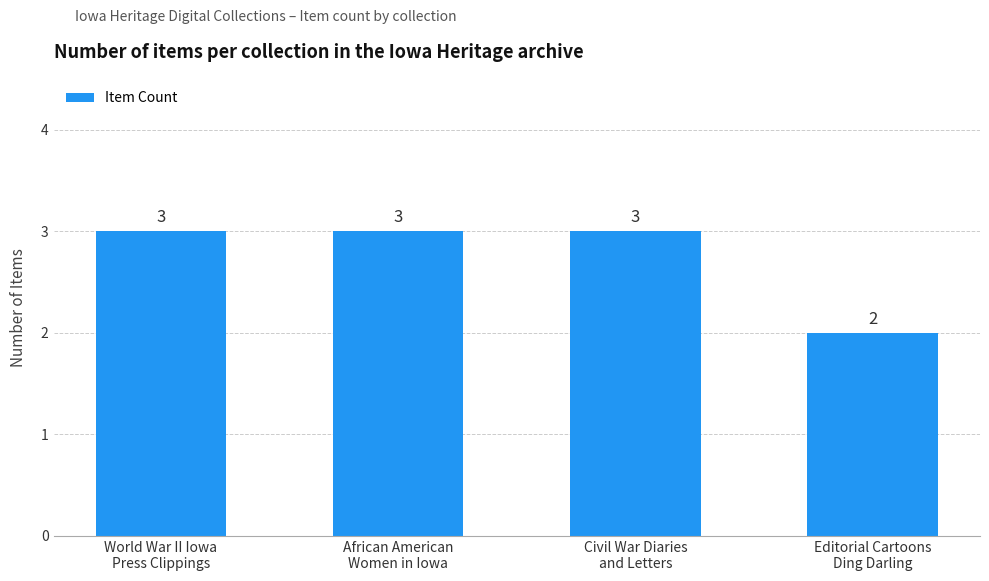

Reading left to right, extract all data points from this chart.

World War II Iowa
Press Clippings=3	African American
Women in Iowa=3	Civil War Diaries
and Letters=3	Editorial Cartoons
Ding Darling=2